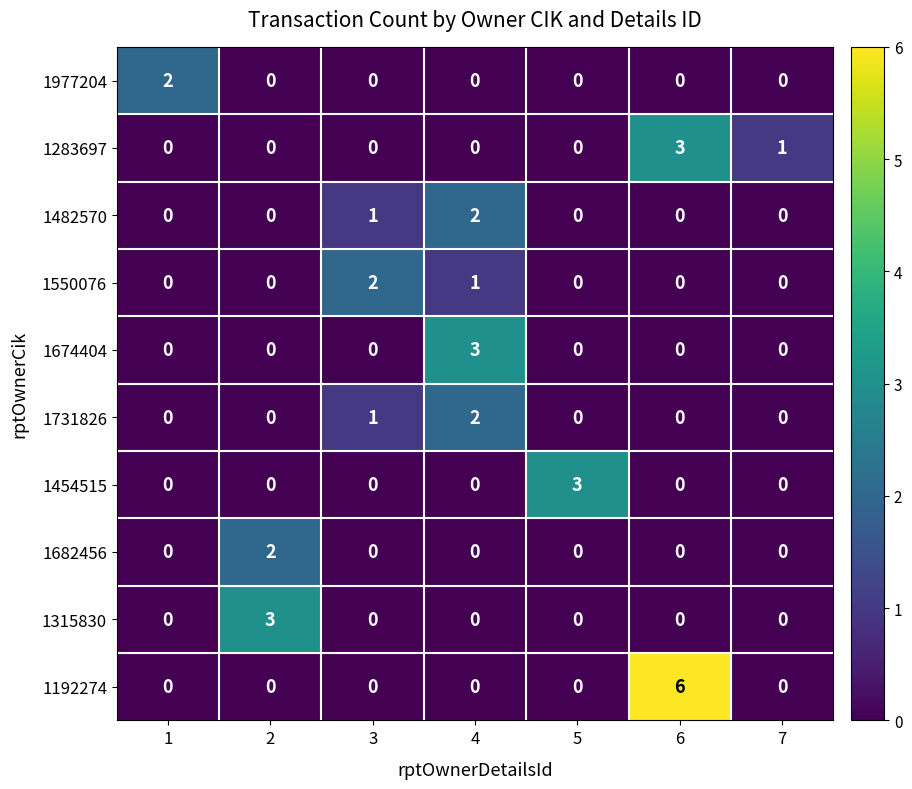

How many 1682456 values are between 0 and 1?

6